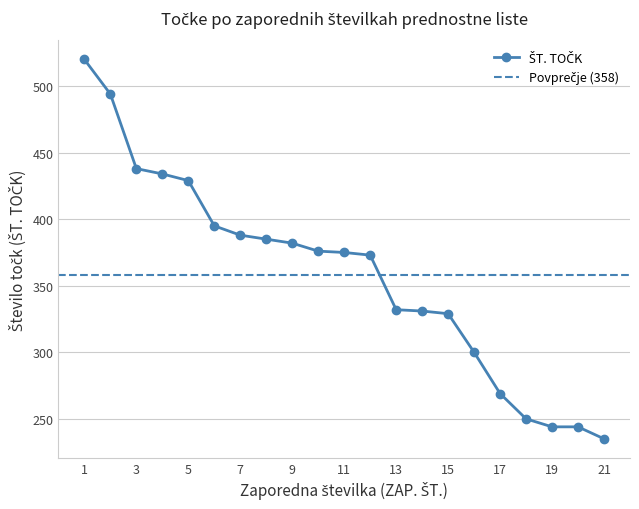

Does the chart have visible grid lines?

Yes